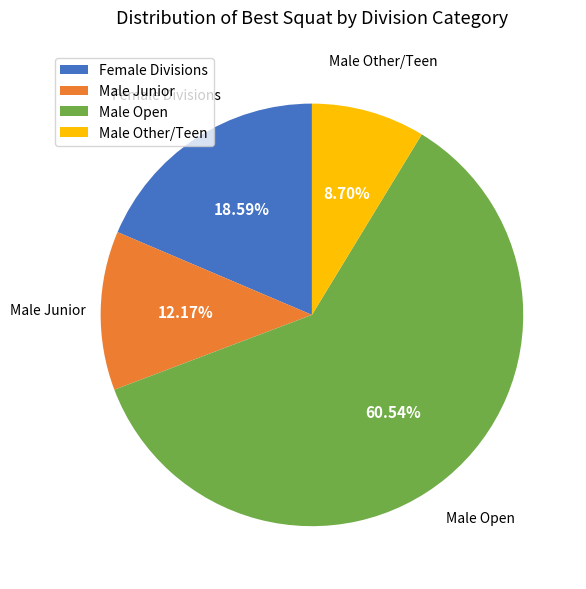

Rank the categories by value from lowest to highest.

Male Other/Teen, Male Junior, Female Divisions, Male Open